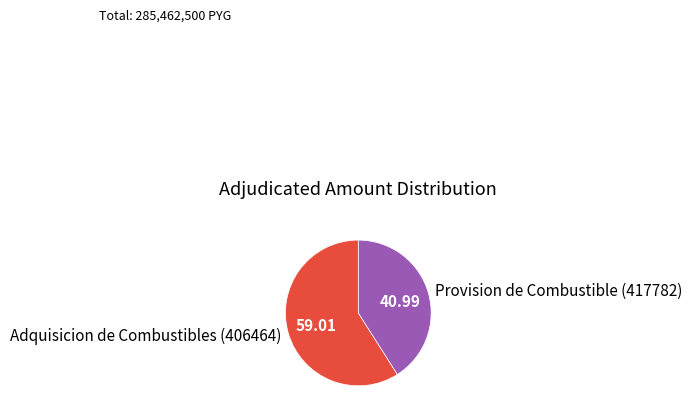

Between Adquisicion de Combustibles (406464) and Provision de Combustible (417782), which is larger?

Adquisicion de Combustibles (406464)